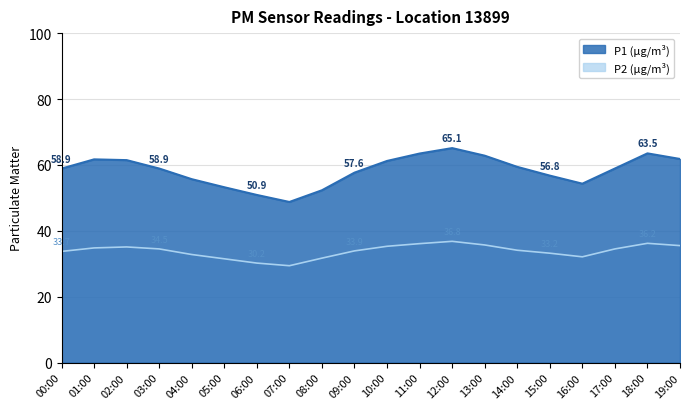

What value does the P1 series have at 12:00?

65.1